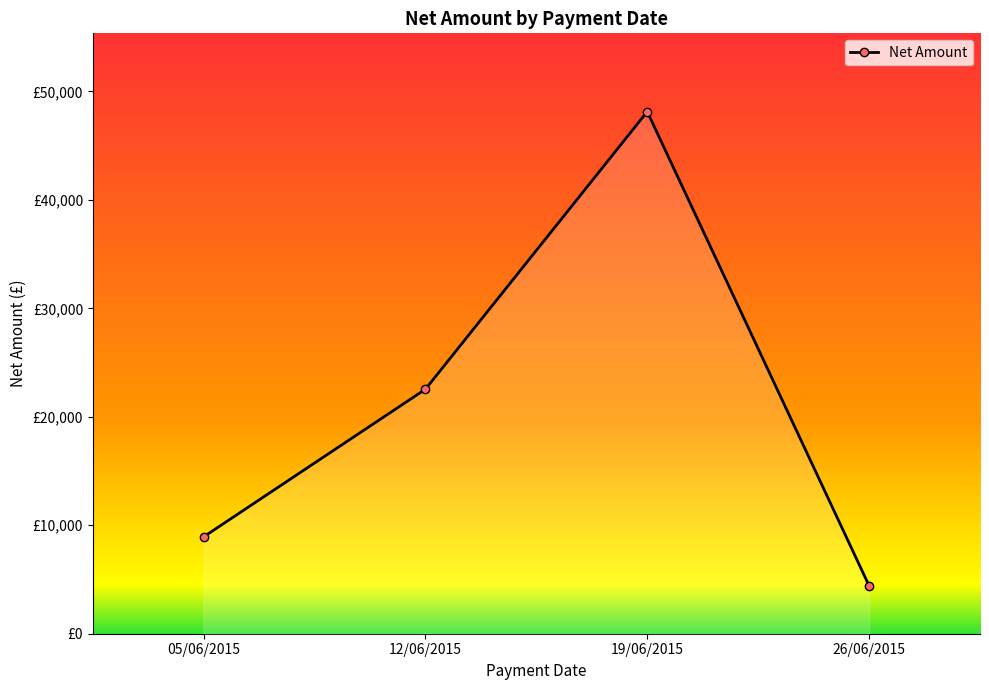

What value does the data have at 19/06/2015?

48132.8